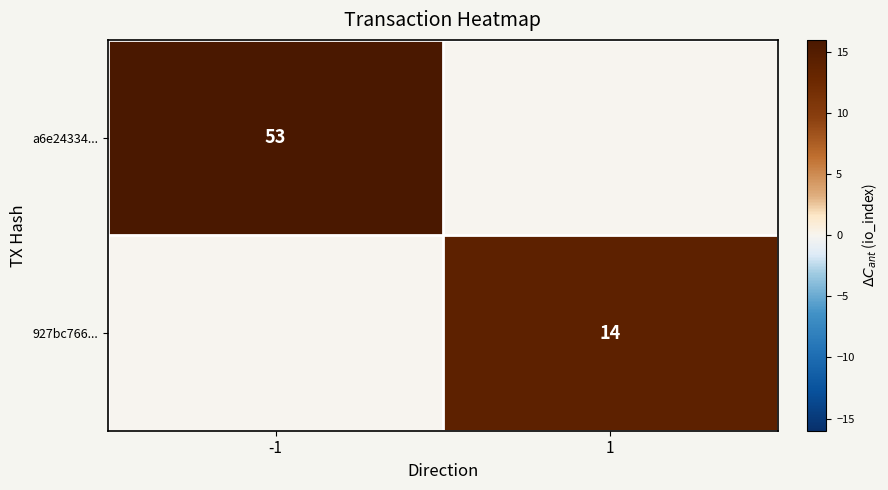

Is it true that a6e24334... equals 53 at -1?

True